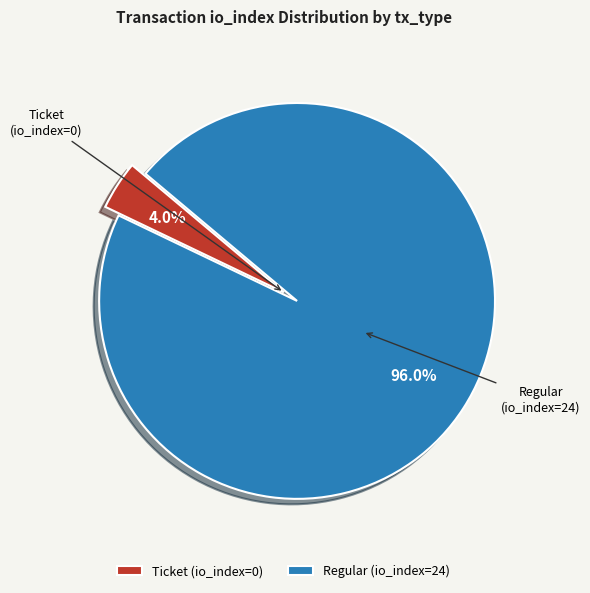

How many segments does this pie chart have?

2